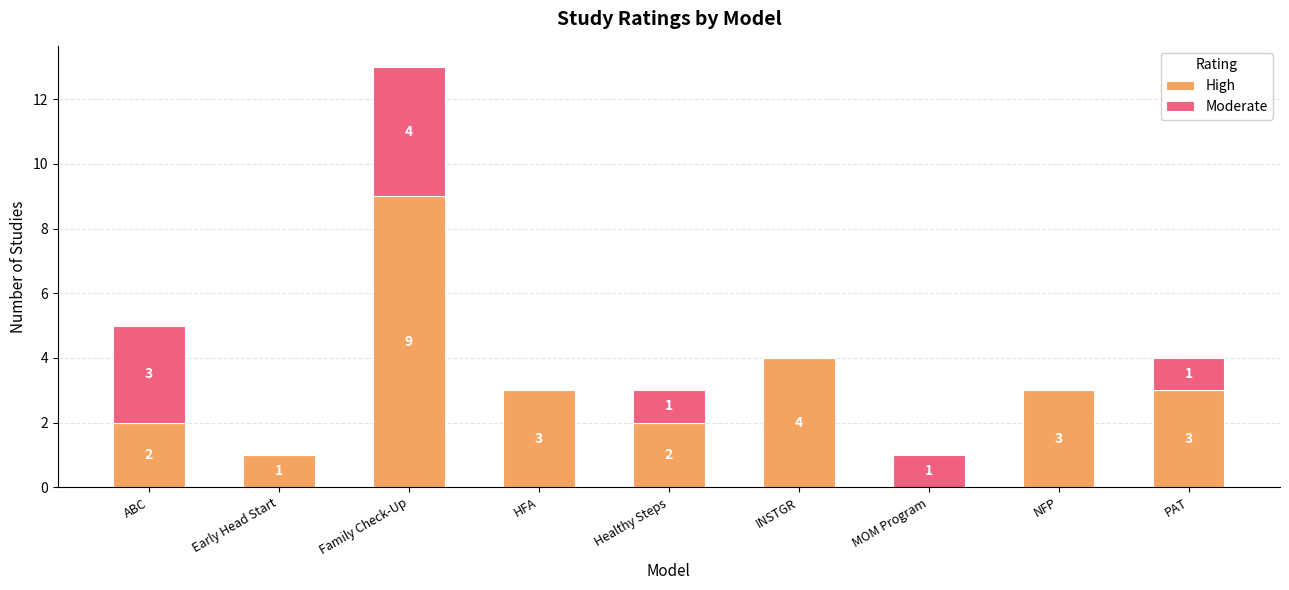

Reading left to right, transcribe the values for High.

ABC=2	Early Head Start=1	Family Check-Up=9	HFA=3	Healthy Steps=2	INSTGR=4	MOM Program=0	NFP=3	PAT=3